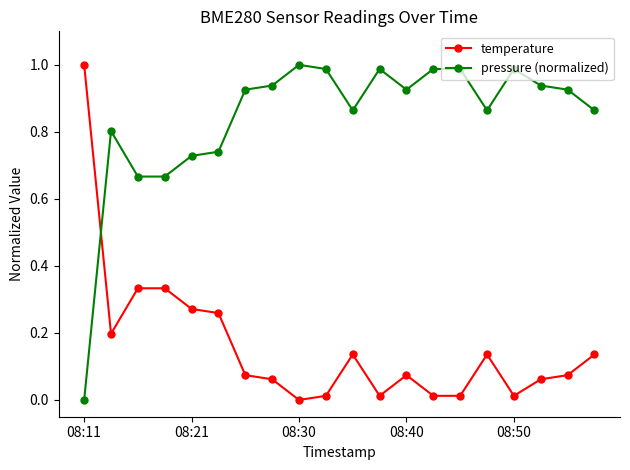

What is the sum of all temperature values?

3.2